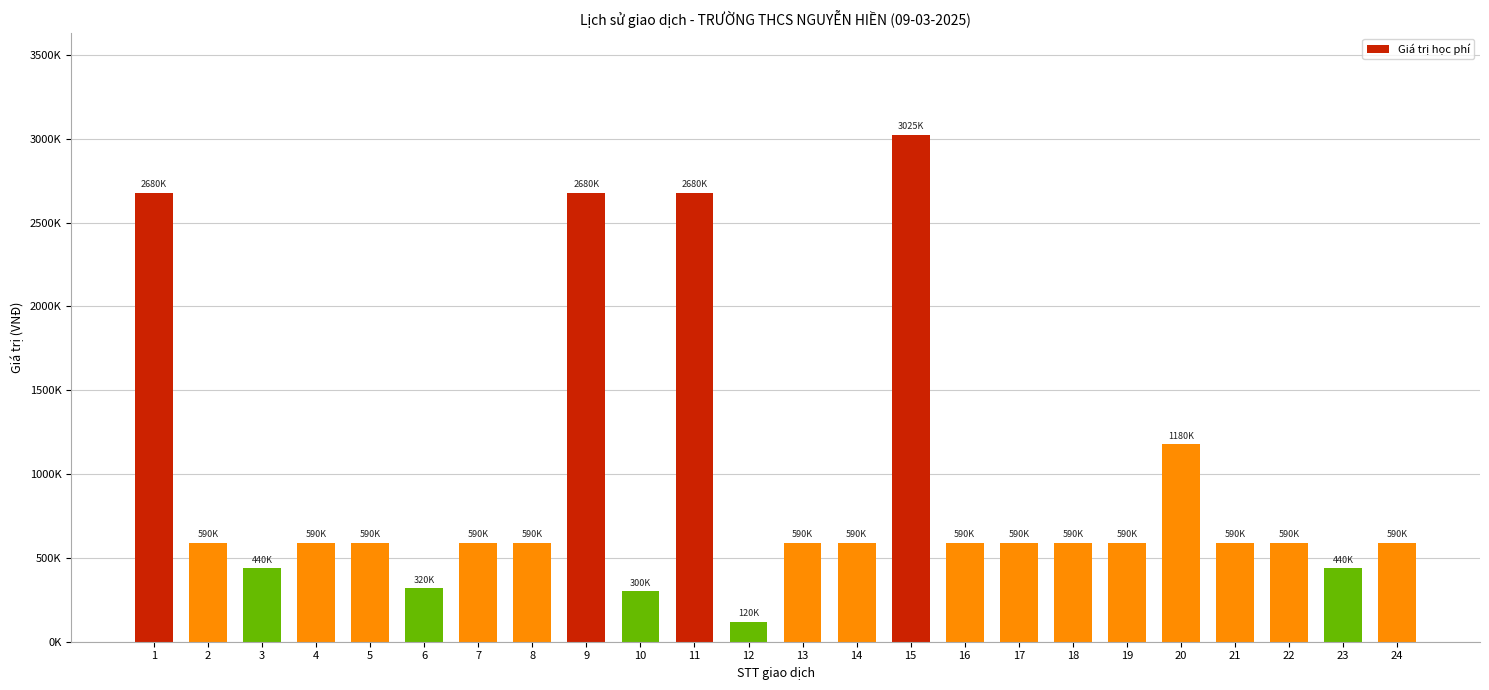

Reading left to right, list all the values displayed in this chart.

1=2680000	2=590000	3=440000	4=590000	5=590000	6=320000	7=590000	8=590000	9=2680000	10=300000	11=2680000	12=120000	13=590000	14=590000	15=3025000	16=590000	17=590000	18=590000	19=590000	20=1180000	21=590000	22=590000	23=440000	24=590000